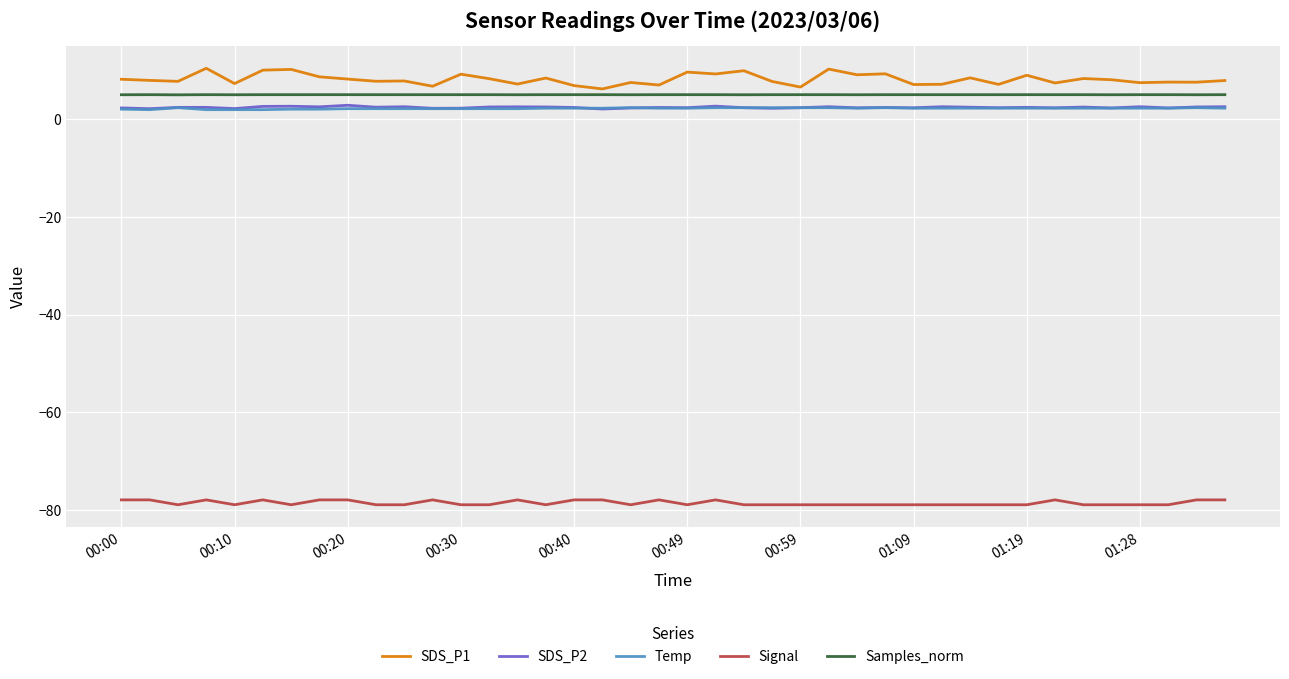

What is the lowest value of the Samples_norm series?

5.0